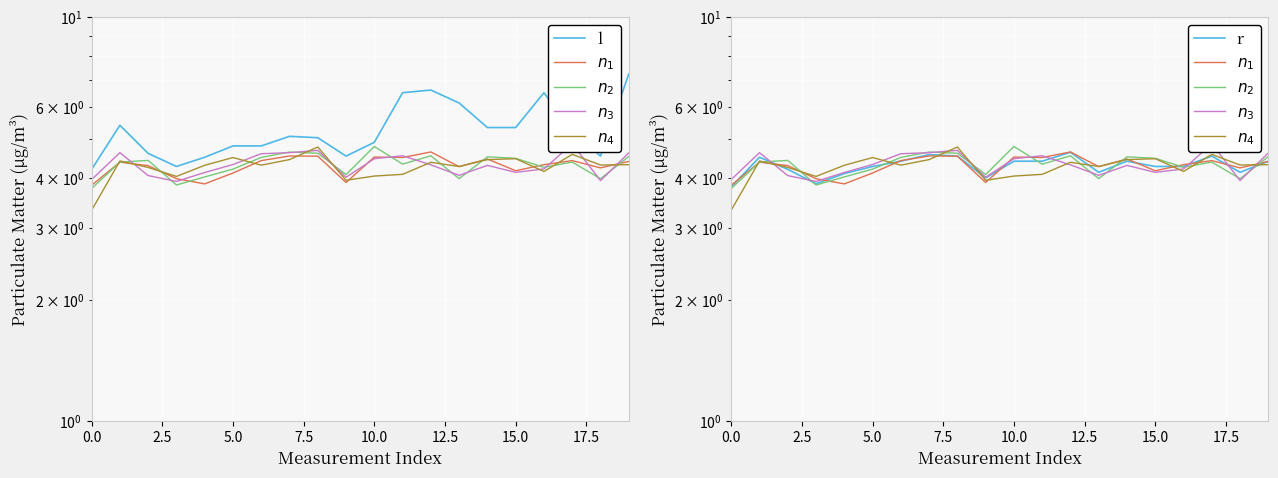

The value of r at 10 is 4.4. True or false?

True